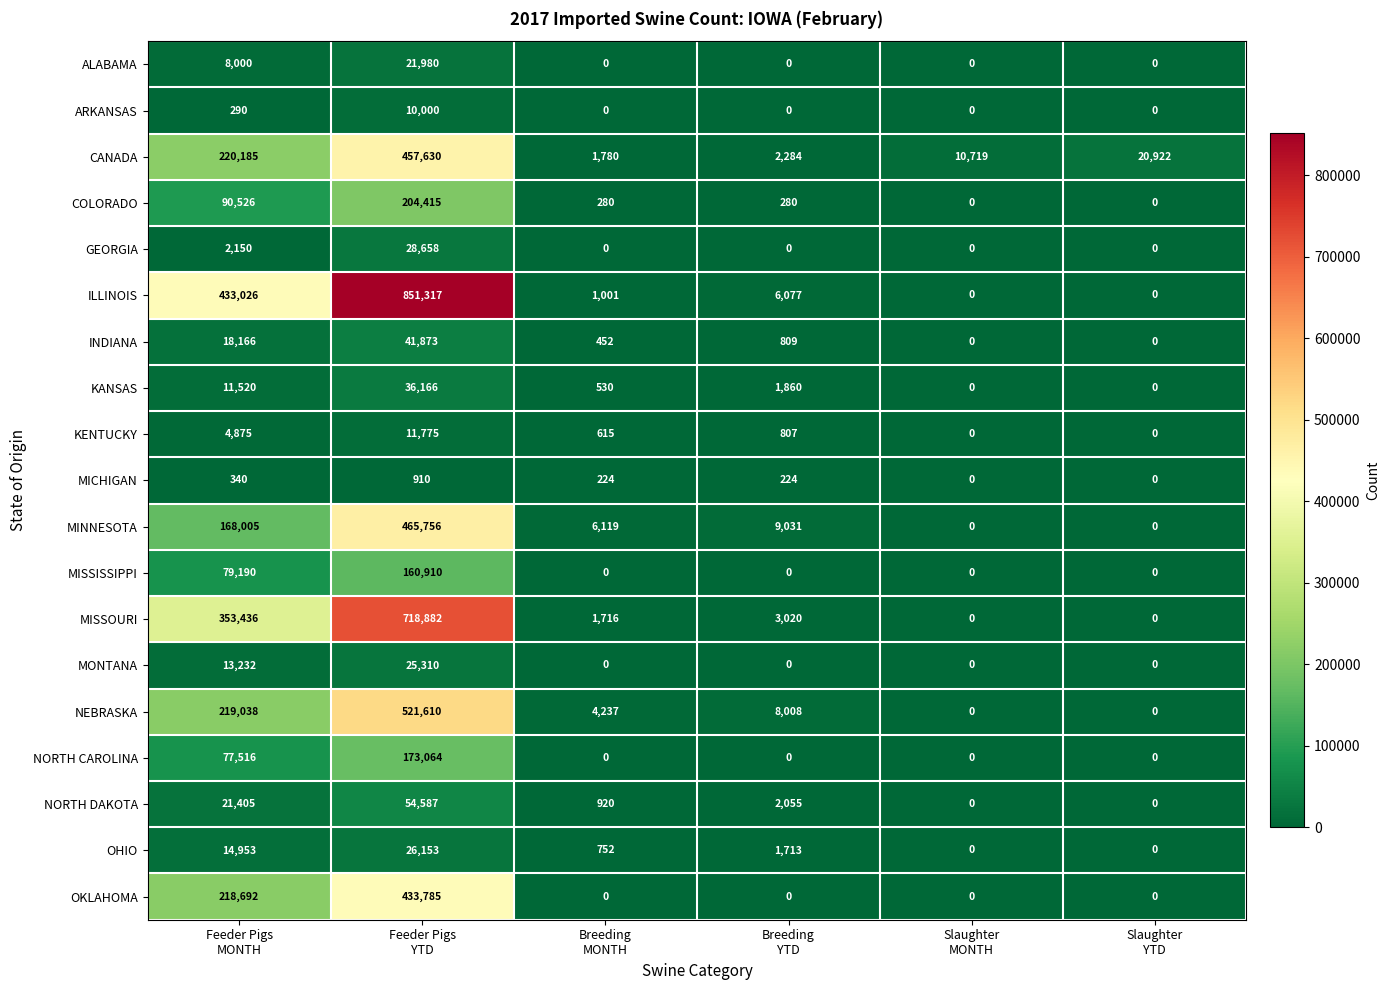

What is the greatest value displayed?

851317